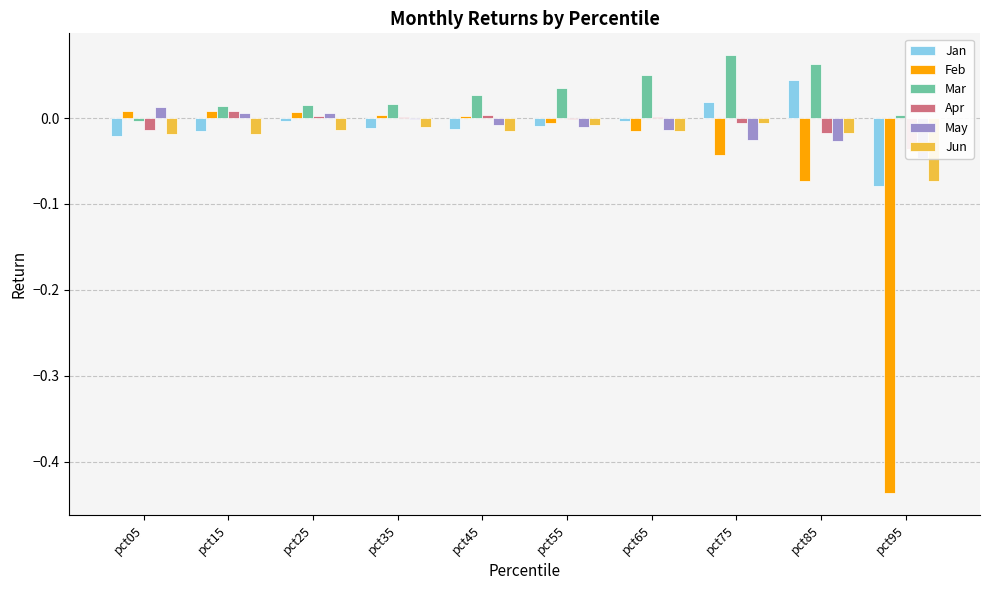

The value of May at pct25 is 0.0. True or false?

False